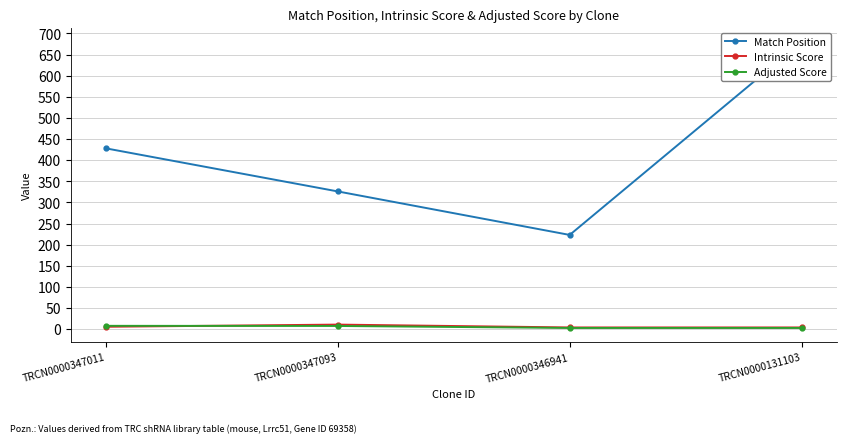

What is the spread (max minus min) of values at TRCN0000131103?

677.2